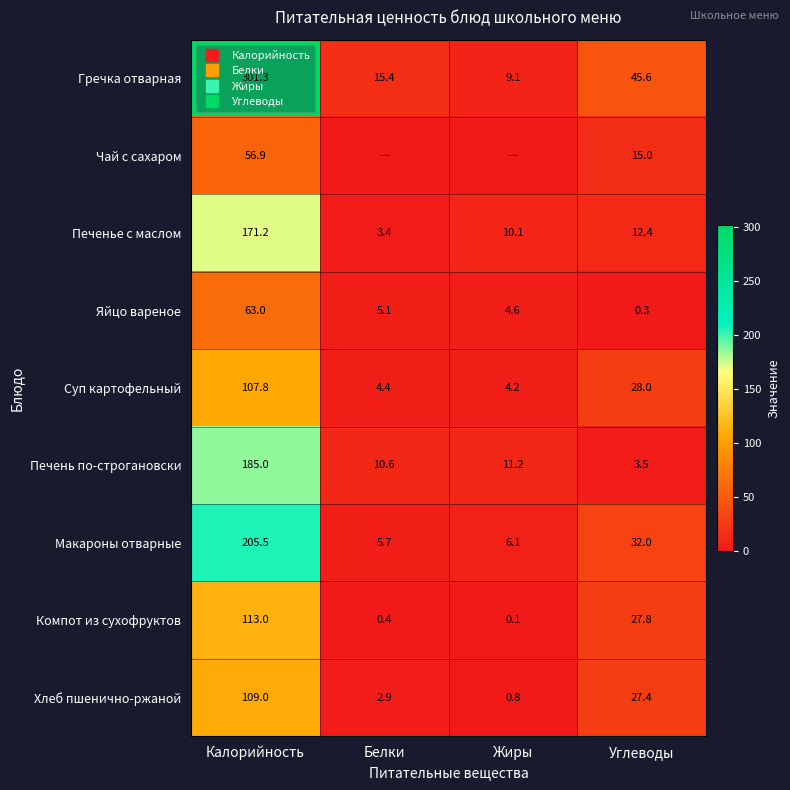

What is the difference between the maximum and second lowest values in the Печенье с маслом series?

161.1